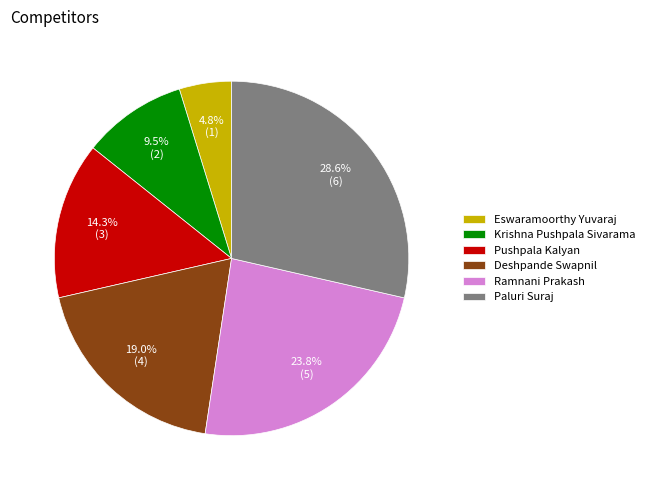

To the nearest percent, what is the difference between the largest and smallest slice percentages?

24%